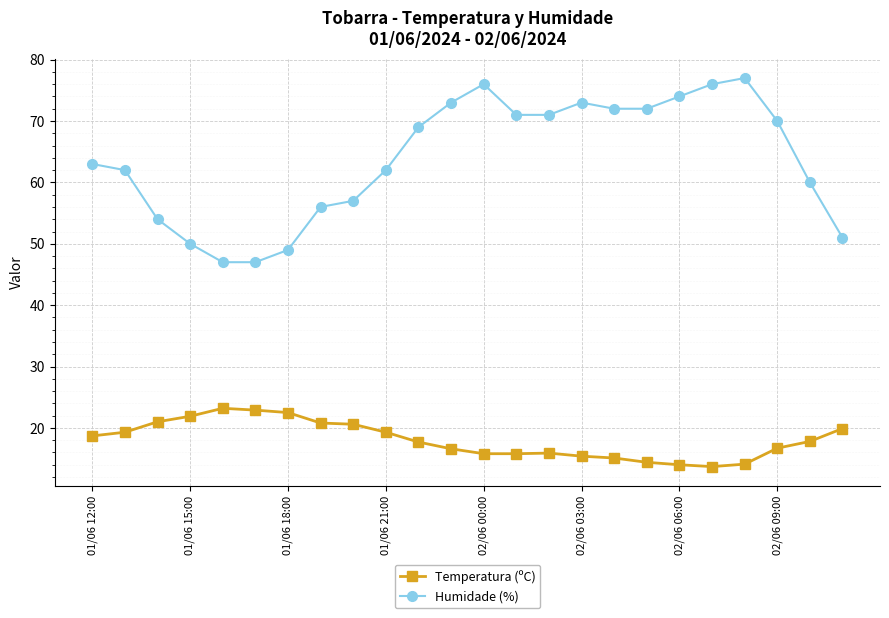

What is the average value of the Humidade (%) series?

63.8